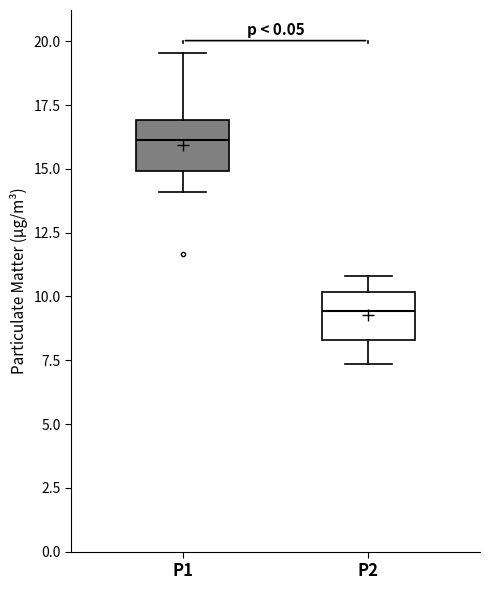

Where does the upper whisker of the box for P1 end on the y-axis? The values are not printed on the chart, so give them approximately, as read against the axis.

19.5